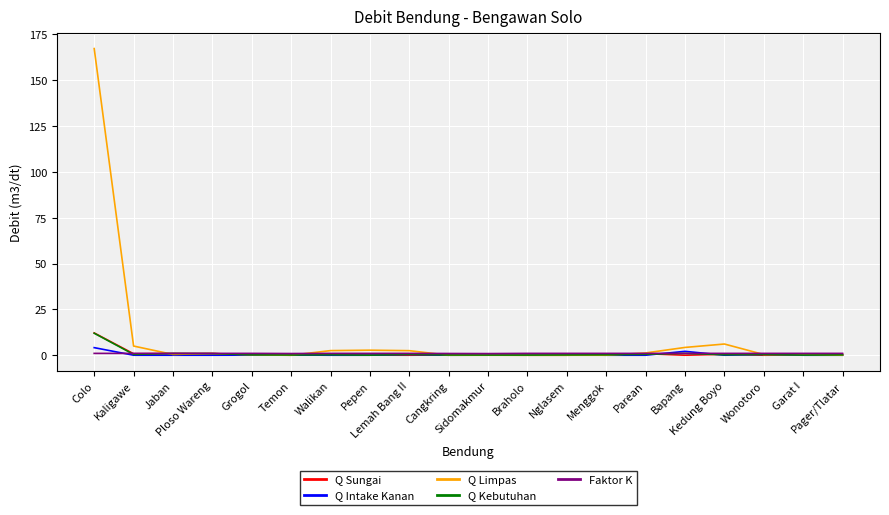

Which series has the largest total across all categories?

Q Limpas